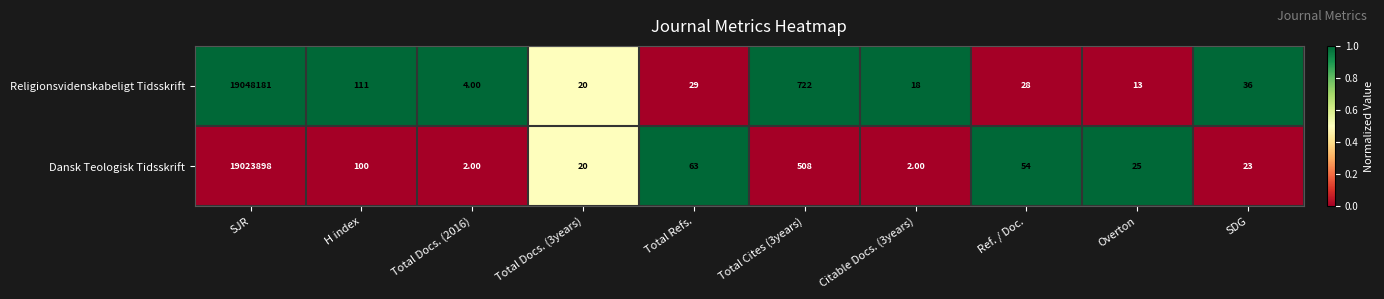

Which series changed the most between Total Docs. (2016) and Citable Docs. (3years)?

Religionsvidenskabeligt Tidsskrift